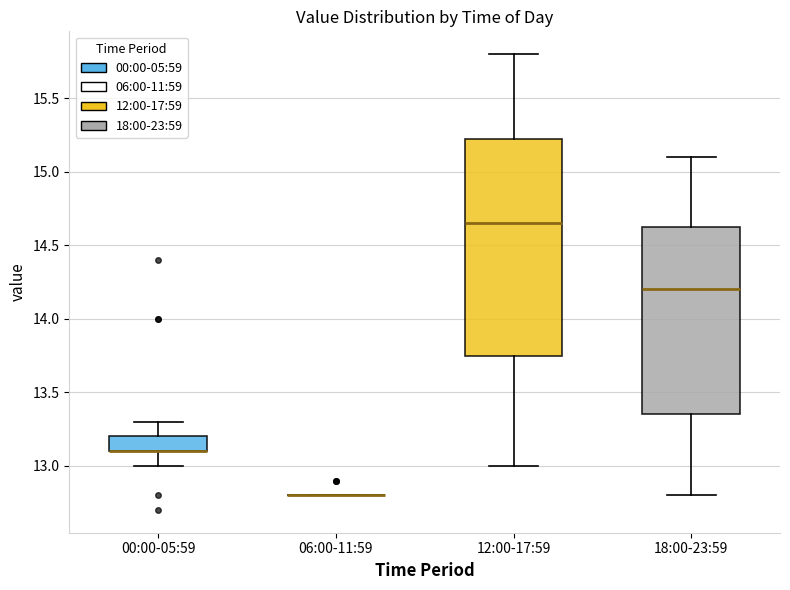

Reading left to right, read every box against the y-axis: the position of its median line, the range the box covers, and the ends of its whiskers. The values are not printed on the chart, so give them approximately, as read against the axis.

00:00-05:59: median 13.10 (drawn on the box's lower edge), box 13.10 to 13.20, whiskers 13.00 to 13.30
06:00-11:59: box collapsed to a line at 12.80, whiskers 12.80 to 12.80
12:00-17:59: median 14.65, box 13.75 to 15.25, whiskers 13.00 to 15.80
18:00-23:59: median 14.20, box 13.35 to 14.65, whiskers 12.80 to 15.10